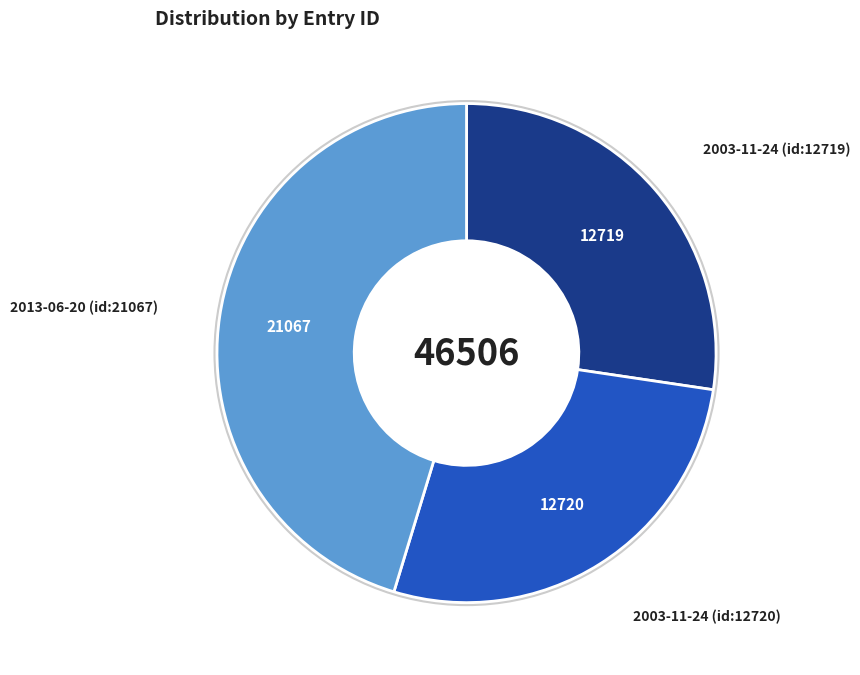

Does any single category account for the majority?

No